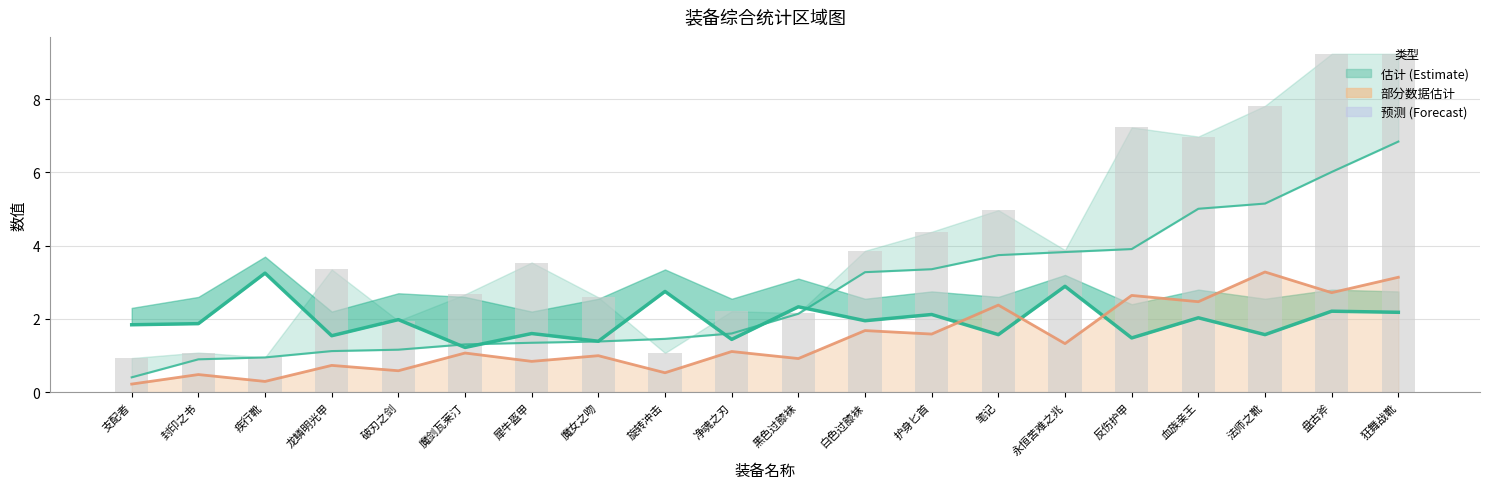

How many distinct data groups are displayed?

3